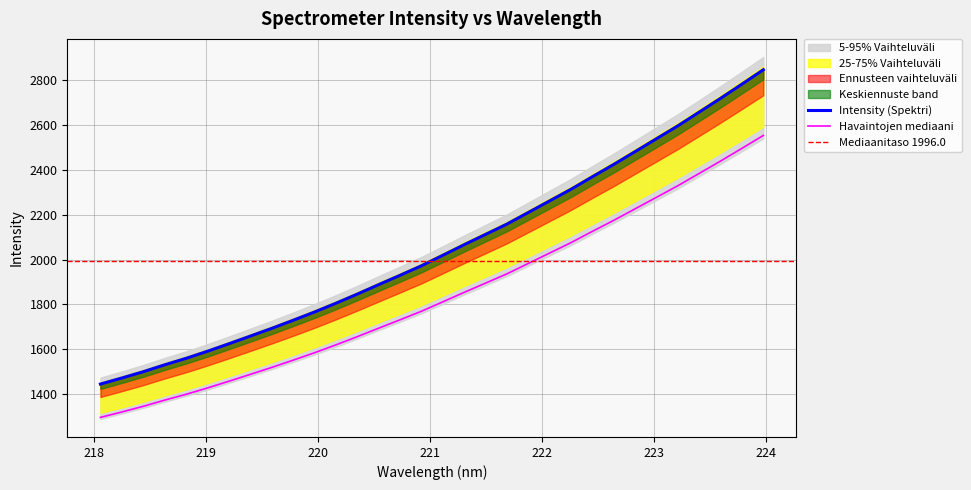

Reading right to left, list all the values displayed in this chart.

223.9802=2847.3	223.7895=2783.3	223.5987=2720.0	223.408=2658.6	223.2172=2597.3	223.0264=2539.7	222.8355=2482.4	222.6447=2425.1	222.4538=2370.2	222.263=2314.2	222.0721=2262.4	221.8812=2210.5	221.6902=2158.8	221.4993=2112.7	221.3083=2066.7	221.1174=2019.4	220.9264=1972.6	220.7354=1930.1	220.5444=1888.4	220.3533=1846.1	220.1623=1805.3	219.9712=1766.2	219.7801=1729.2	219.589=1693.2	219.3979=1658.7	219.2067=1624.5	219.0156=1591.1	218.8244=1559.5	218.6332=1530.6	218.442=1499.8	218.2508=1471.7	218.0596=1444.7